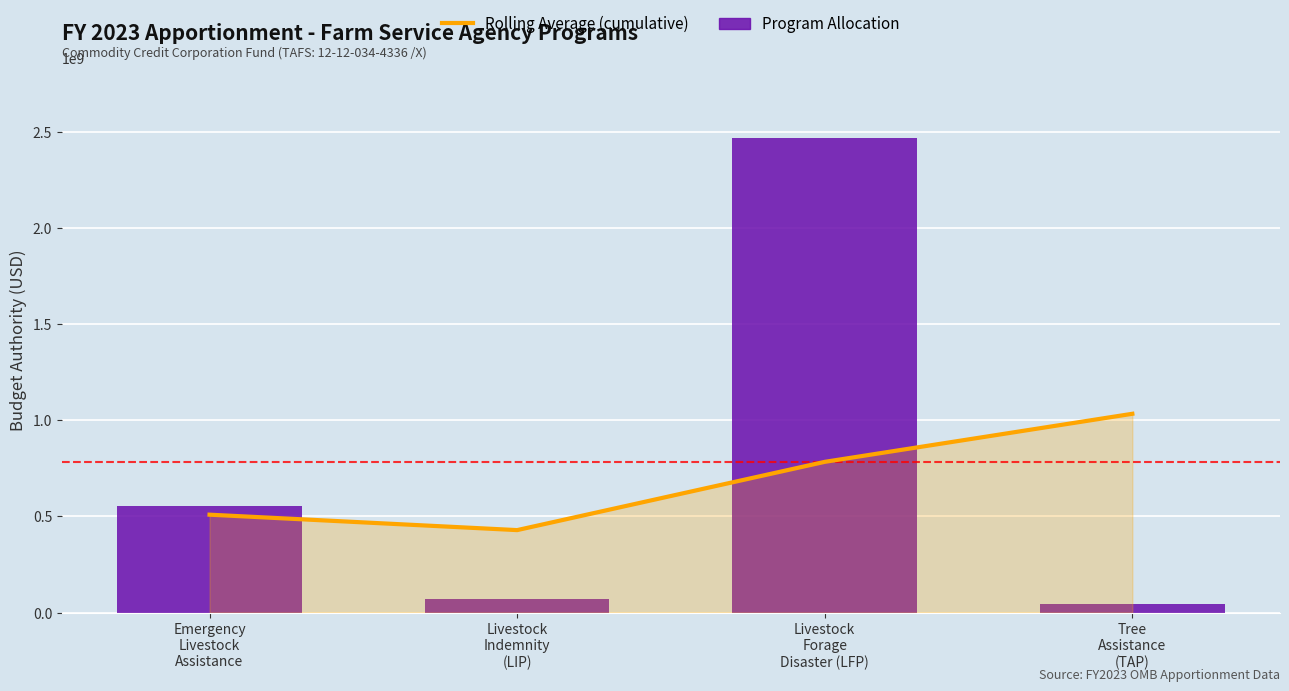

What is the spread (max minus min) of values at Emergency
Livestock
Assistance?

43071900